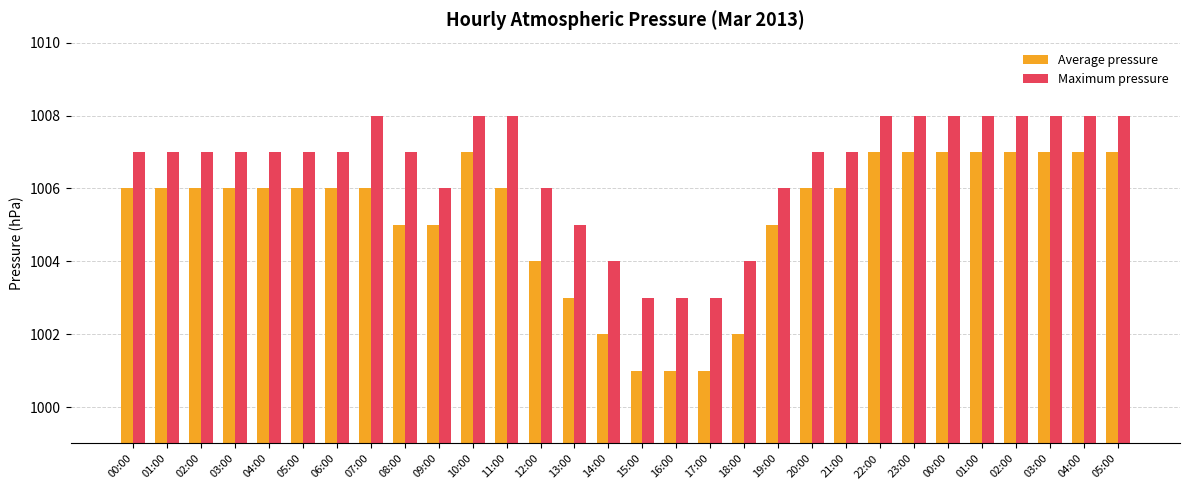

How many data points does each series have?

30